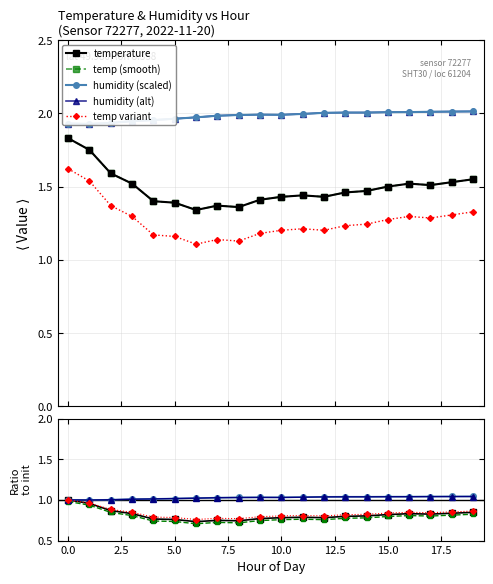

Which series has the largest range (max minus min)?

temperature